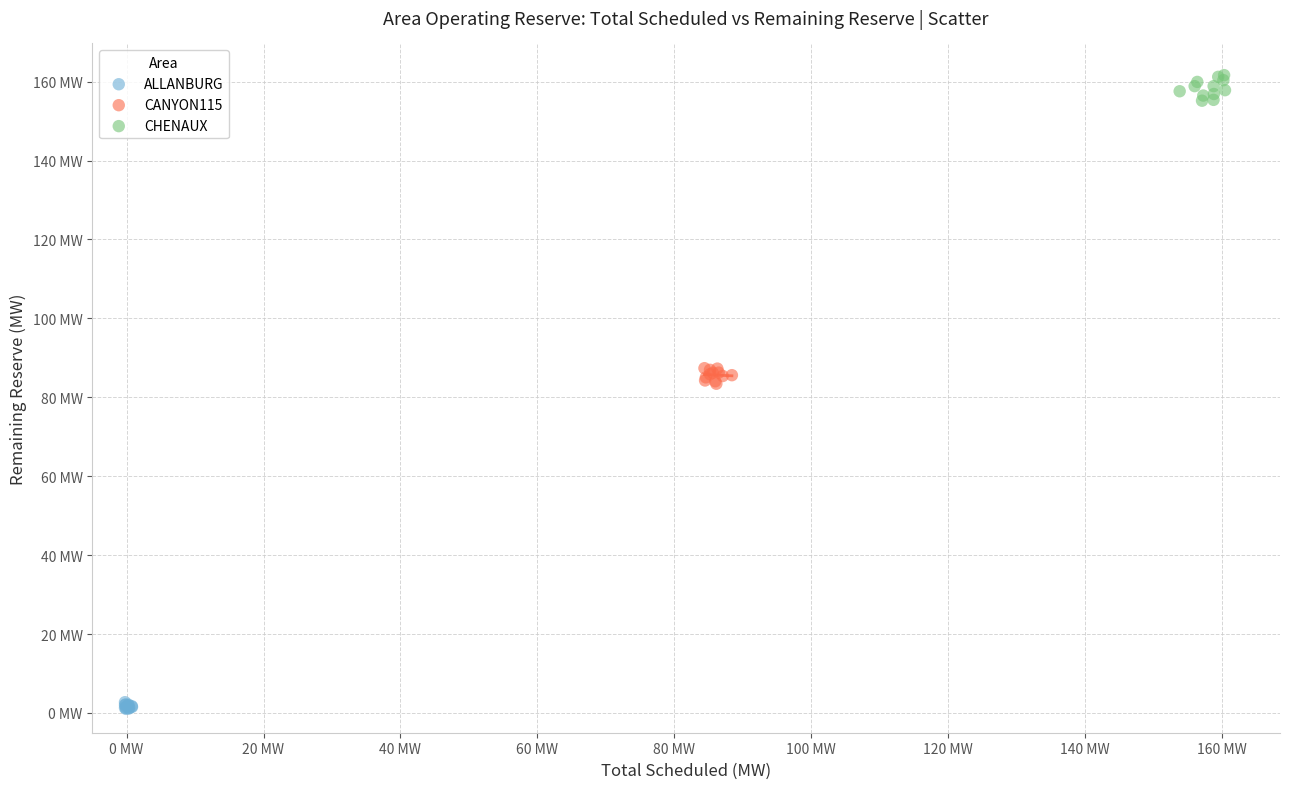

Which series reaches the maximum Y coordinate?

CHENAUX